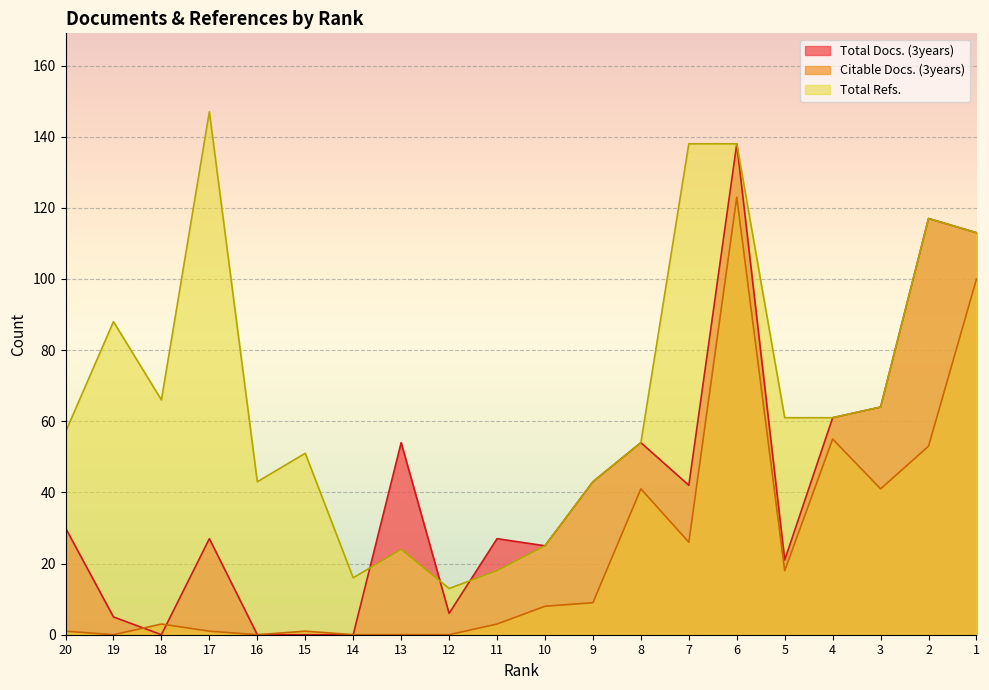

How many lines are shown in the chart?

3